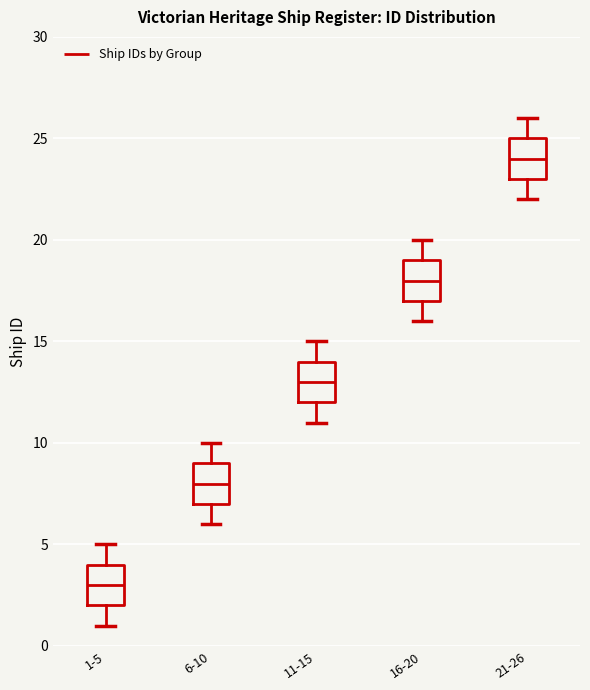

Reading left to right, read every box against the y-axis: the position of its median line, the range the box covers, and the ends of its whiskers. The values are not printed on the chart, so give them approximately, as read against the axis.

1-5: median 3, box 2 to 4, whiskers 1 to 5
6-10: median 8, box 7 to 9, whiskers 6 to 10
11-15: median 13, box 12 to 14, whiskers 11 to 15
16-20: median 18, box 17 to 19, whiskers 16 to 20
21-26: median 24, box 23 to 25, whiskers 22 to 26